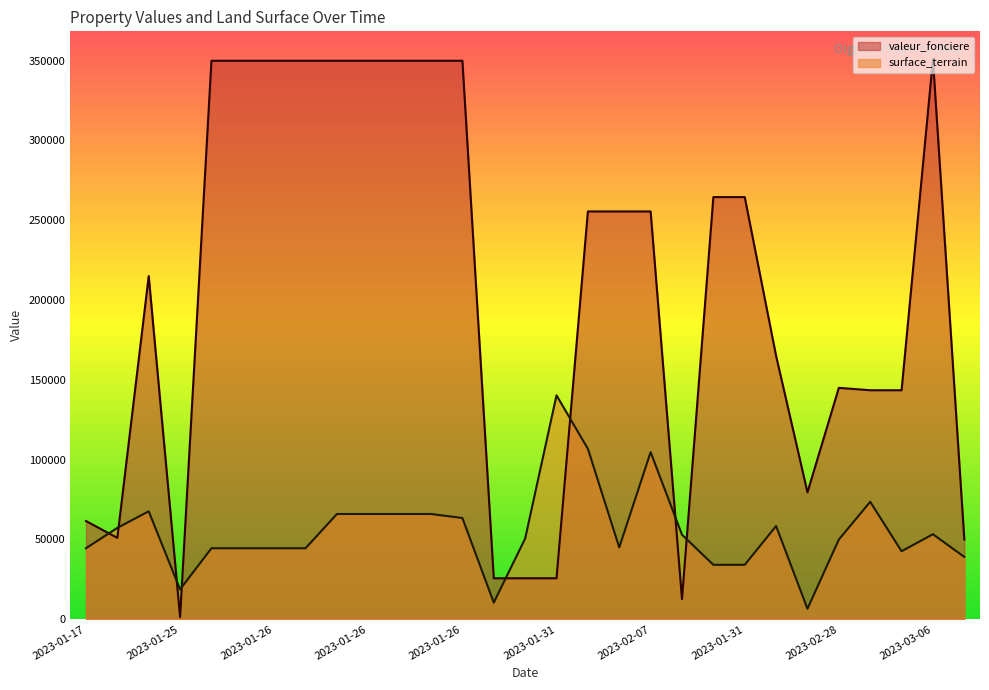

Which has a higher value, 2023-01-31 or 2023-02-06?

2023-01-31